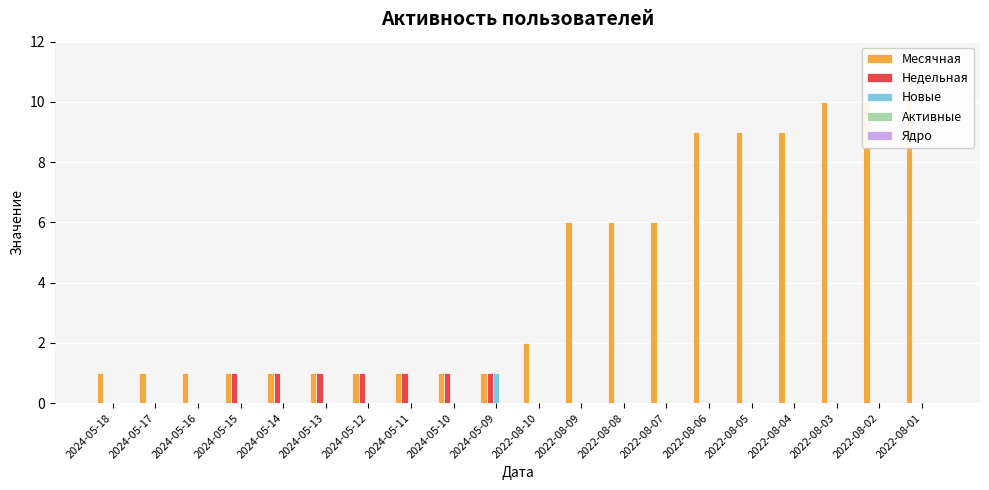

How many bars are there in total?

100